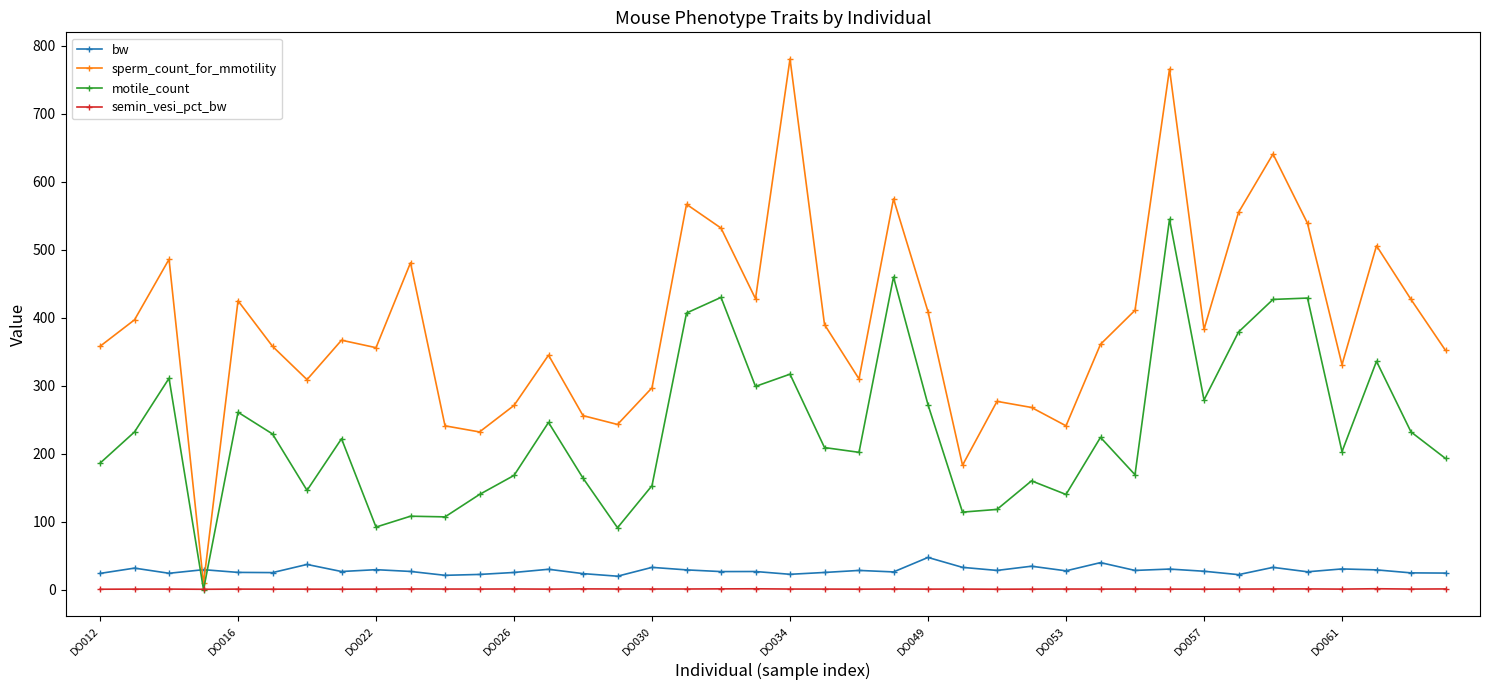

Which series has the largest total across all categories?

sperm_count_for_mmotility